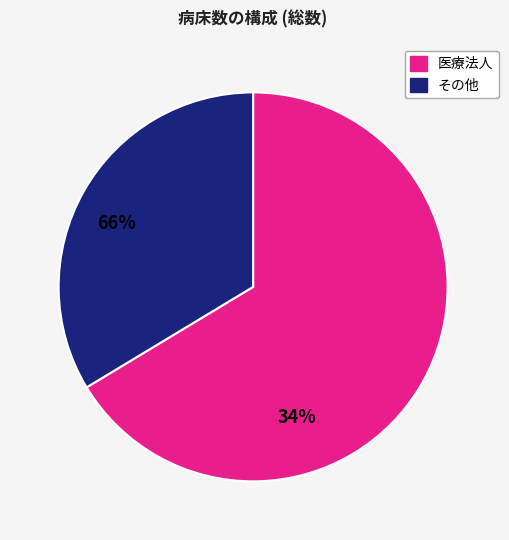

Is there a majority slice in this chart?

Yes